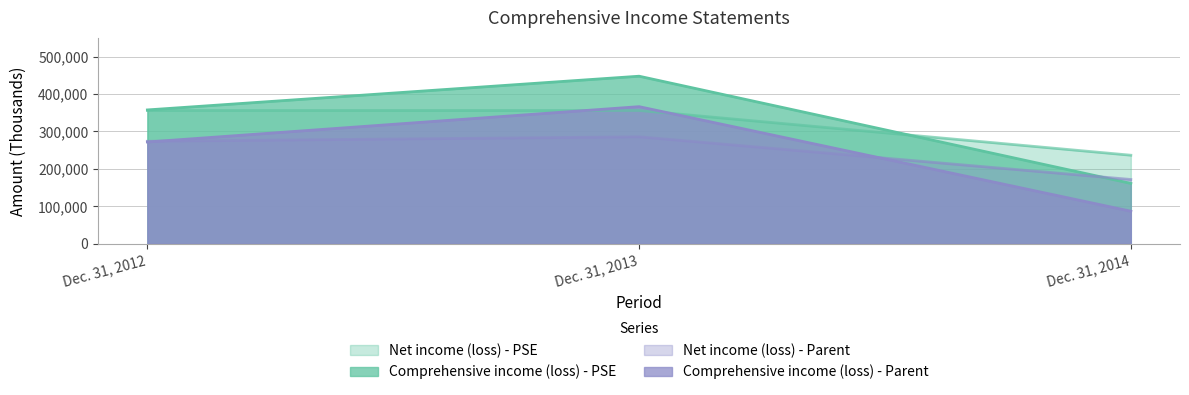

Reading left to right, list all the values displayed in this chart.

Net income (loss) - PSE: 356170	356129	236614
Comprehensive income (loss) - PSE: 357551	447588	161396
Net income (loss) - Parent: 273821	285728	171835
Comprehensive income (loss) - Parent: 271899	366272	87077